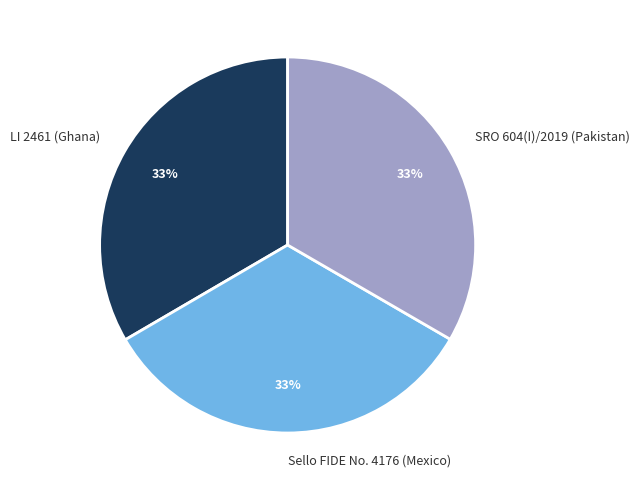

Is it true that SRO 604(I)/2019 (Pakistan) is 33% of the pie?

True